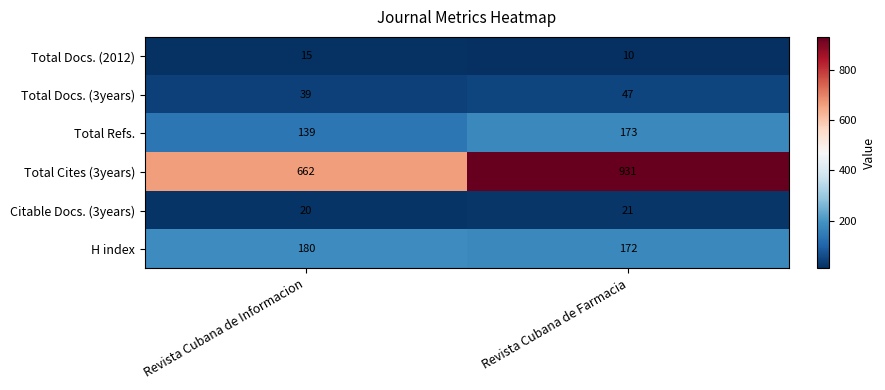

Which series has the largest total across all categories?

Total Cites (3years)